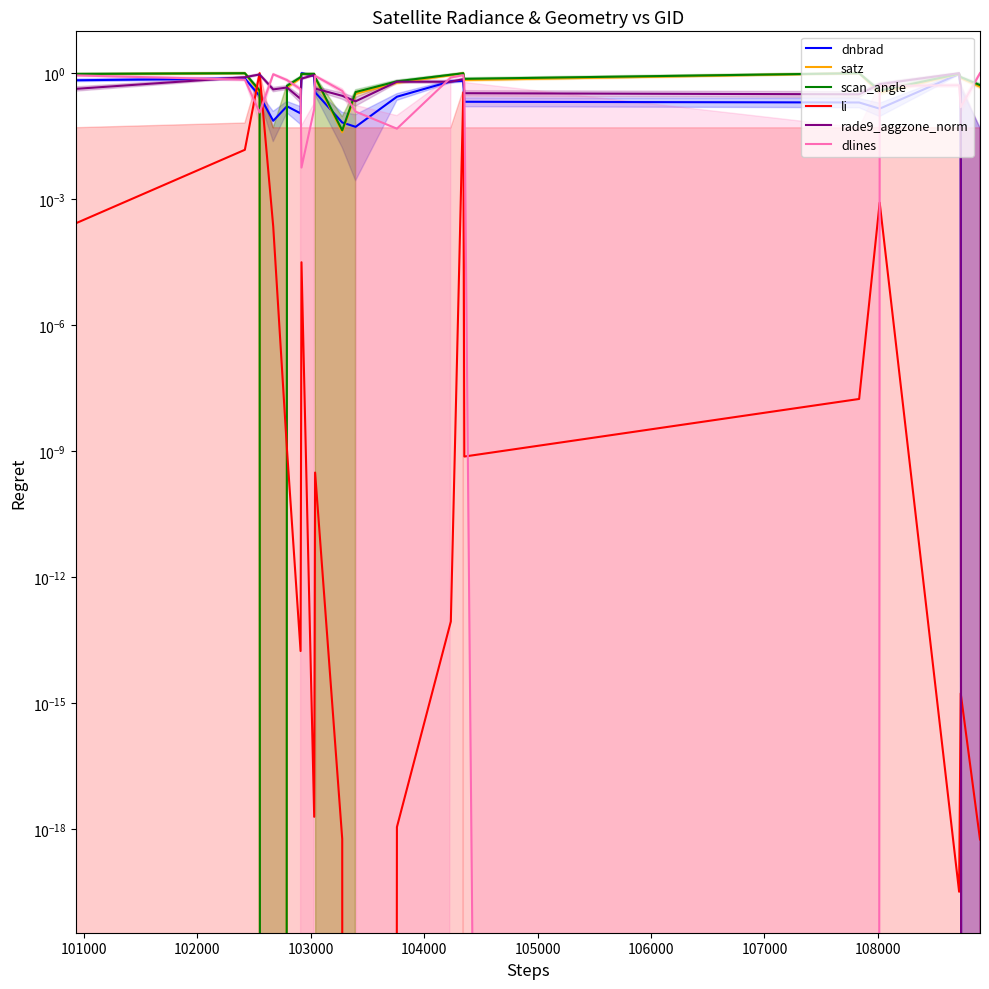

What is the average value of the dlines series?

0.5